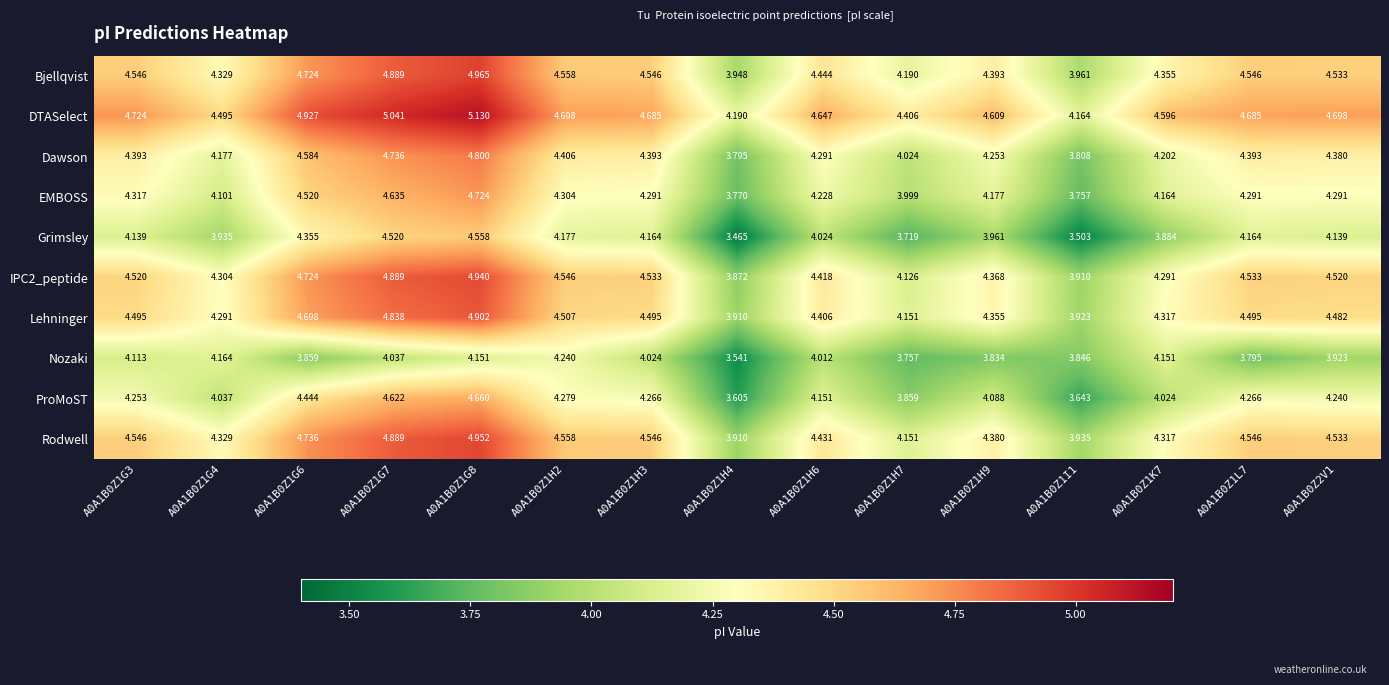

Is the value of ProMoST at A0A1B0Z1G4 greater than the value of Nozaki at A0A1B0Z1H2?

No